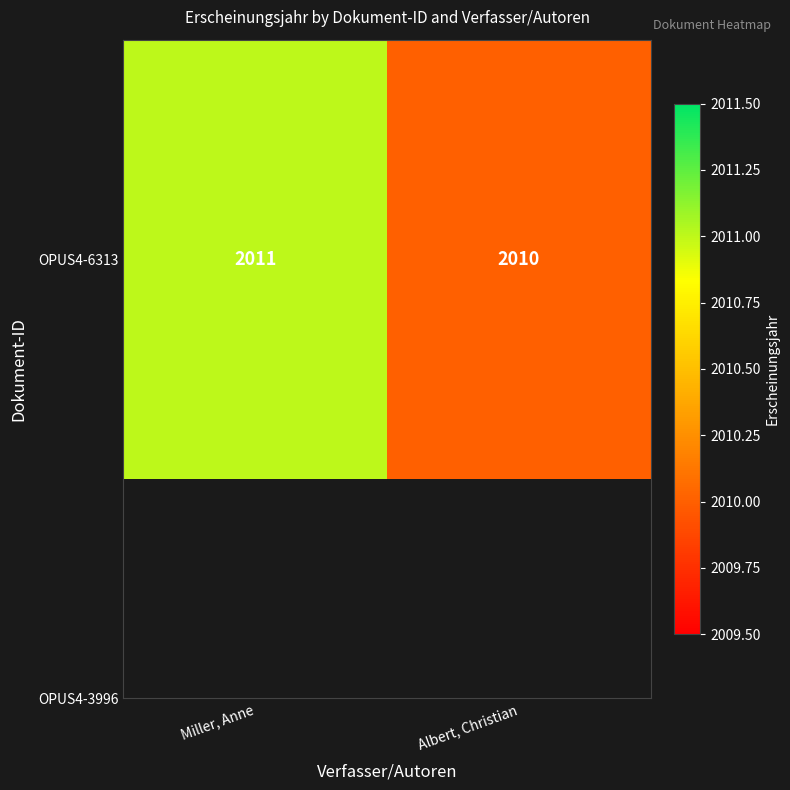

Reading left to right, extract all data points from this chart.

Miller, Anne=2011	Albert, Christian=2010